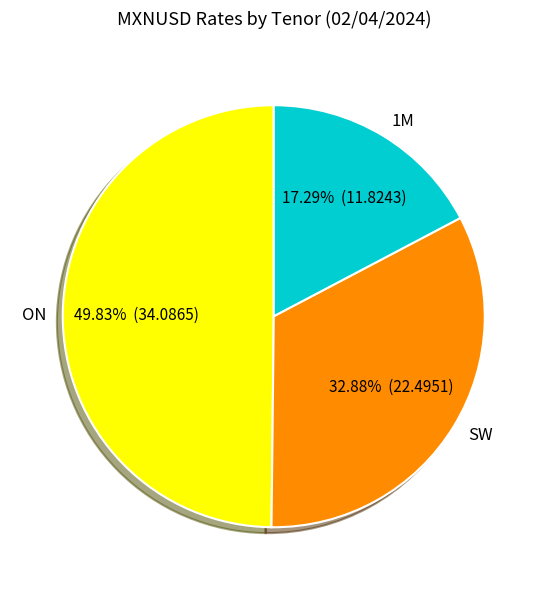

How many segments does this pie chart have?

3